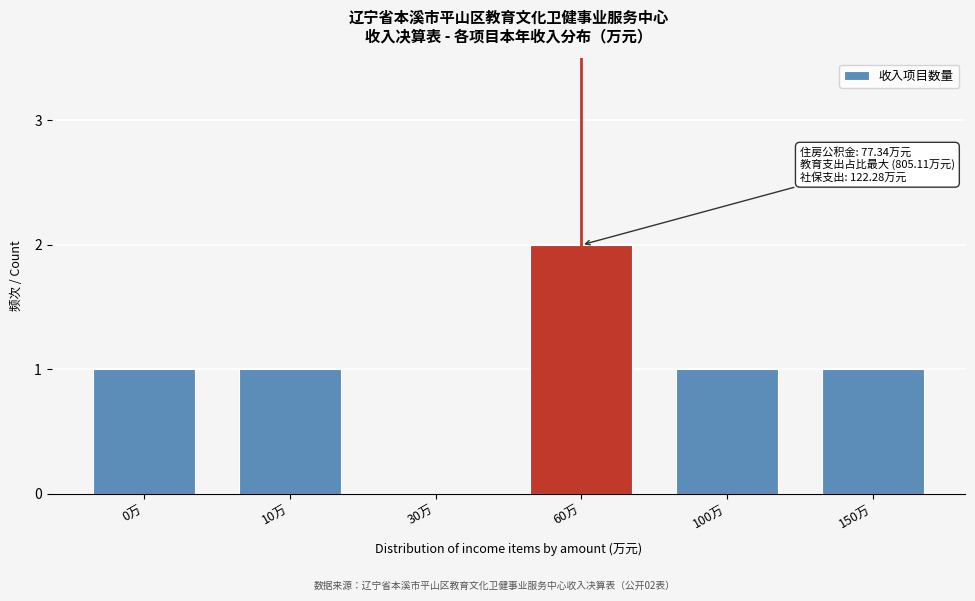

Reading right to left, extract all data points from this chart.

150万=1	100万=1	60万=2	30万=0	10万=1	0万=1